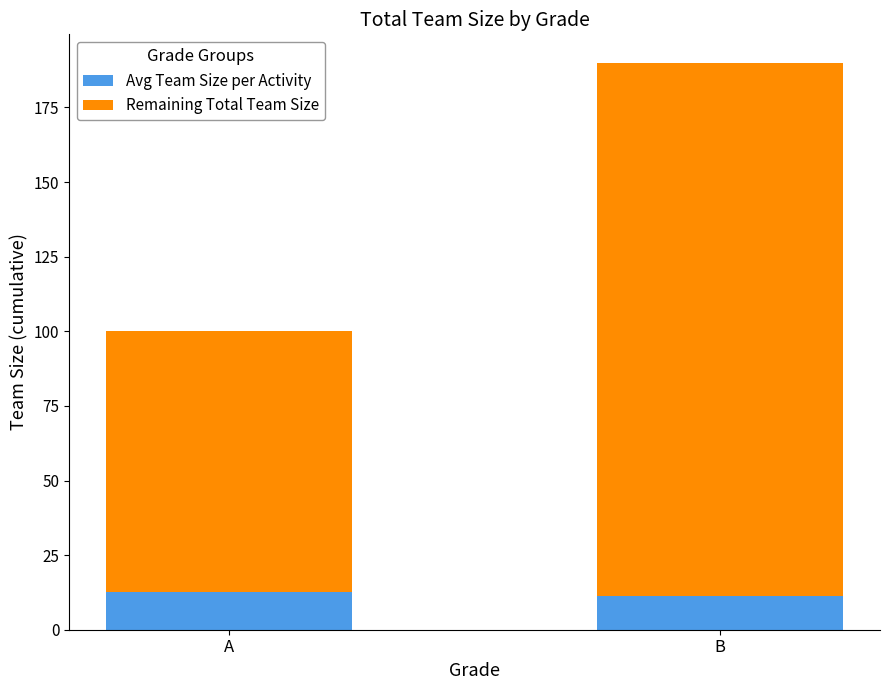

What is the highest value of the Avg Team Size per Activity series?

12.5